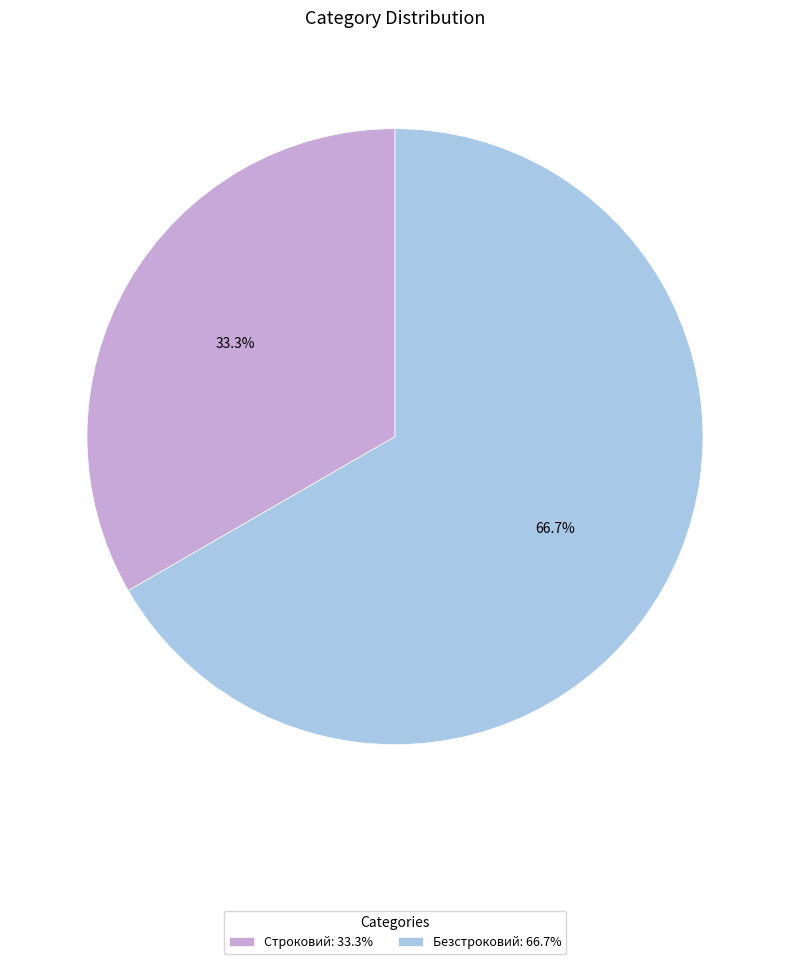

What percentage is the Безстроковий slice, to the nearest percent?

67%